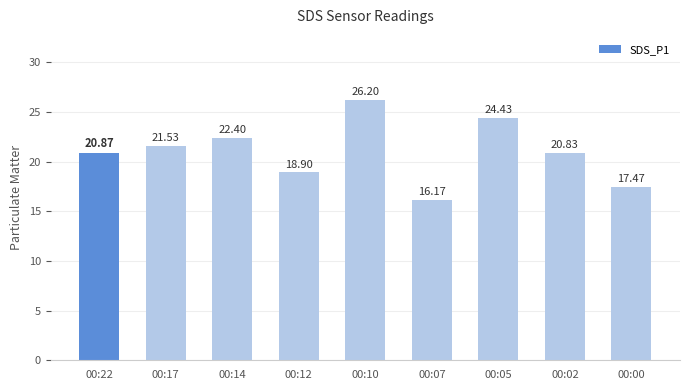

List the labels in order of value, smallest first.

00:07, 00:00, 00:12, 00:02, 00:22, 00:17, 00:14, 00:05, 00:10